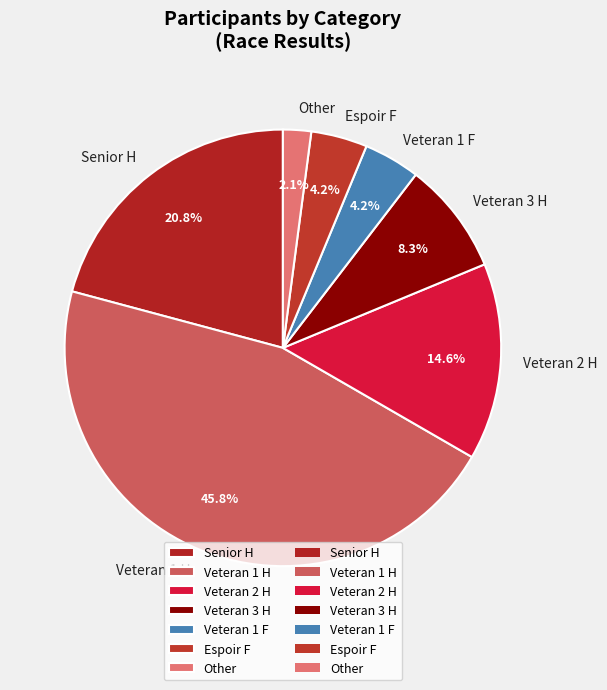

Is there any slice that represents more than half of the pie?

No